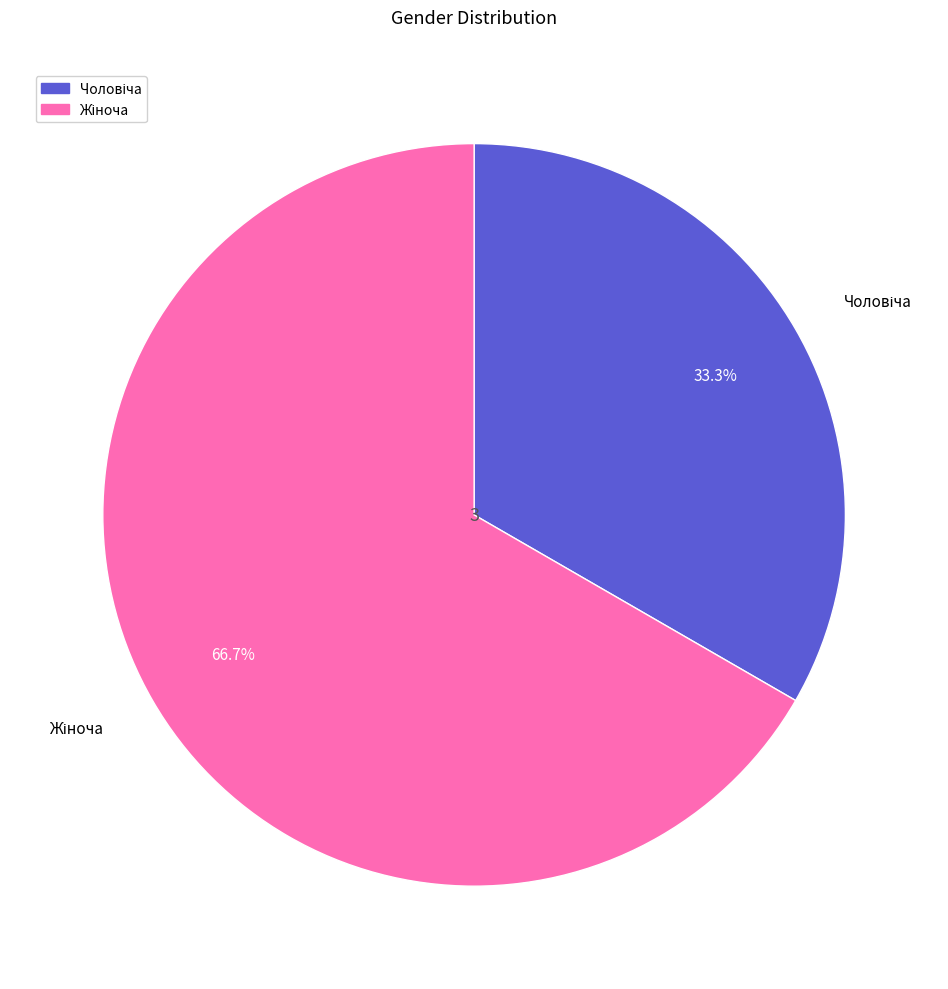

To the nearest percent, what is the difference between the largest and smallest slice percentages?

33%